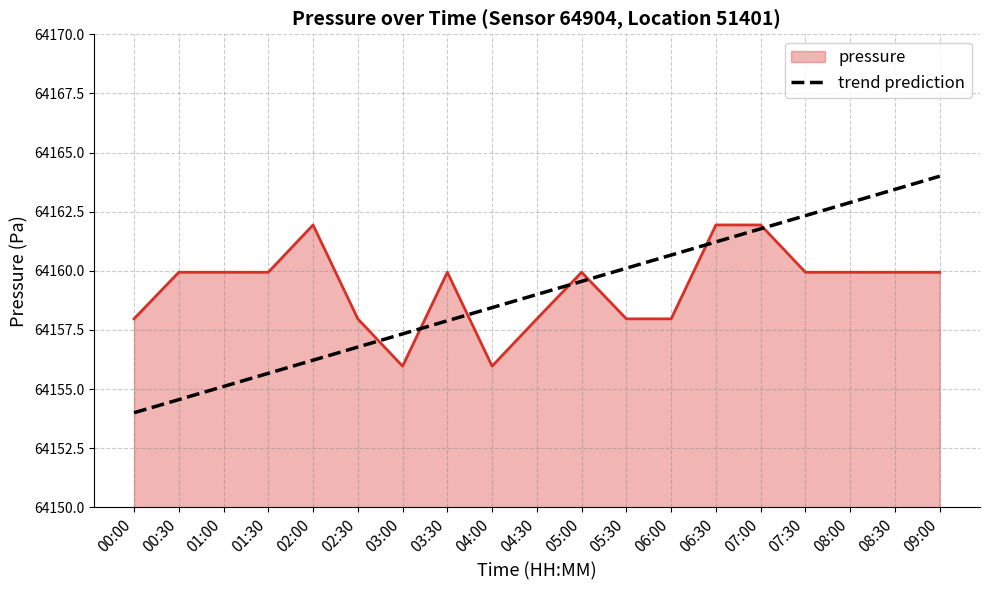

Rank the series at 03:00 from highest to lowest value.

trend prediction, pressure